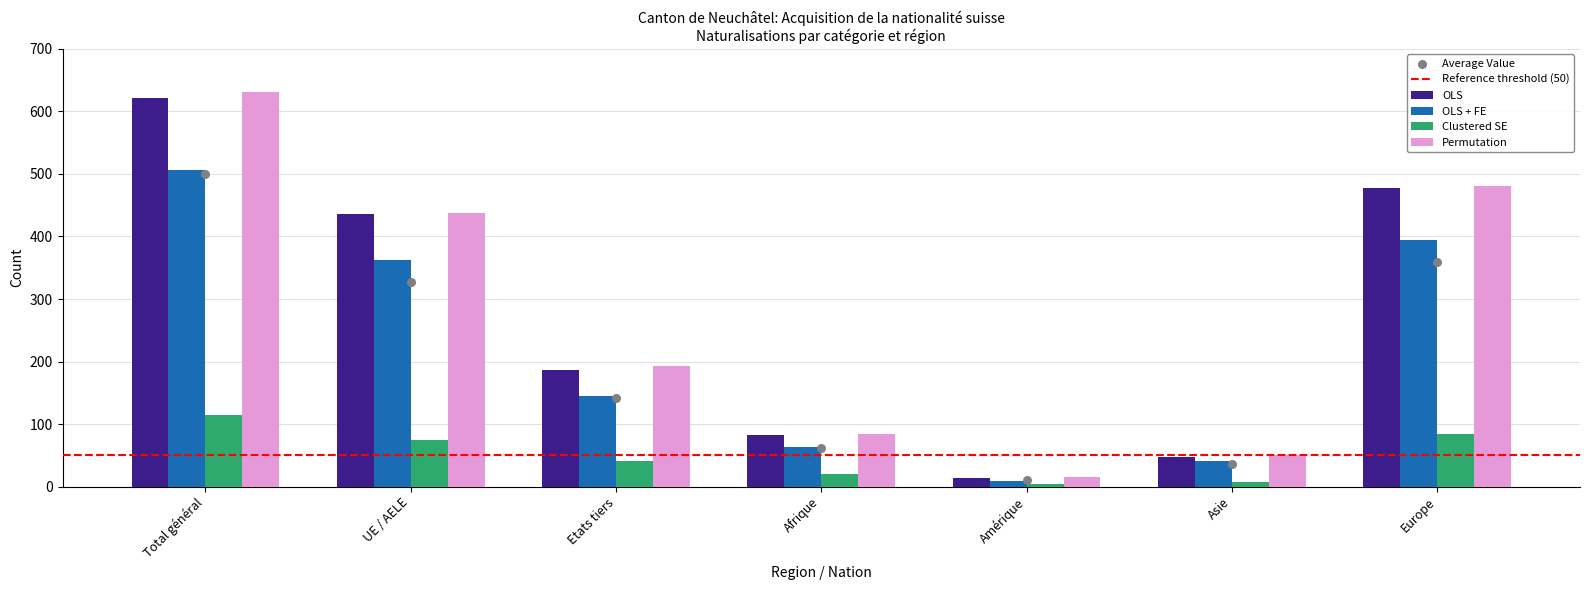

Which series contains the highest Y value?

Permutation